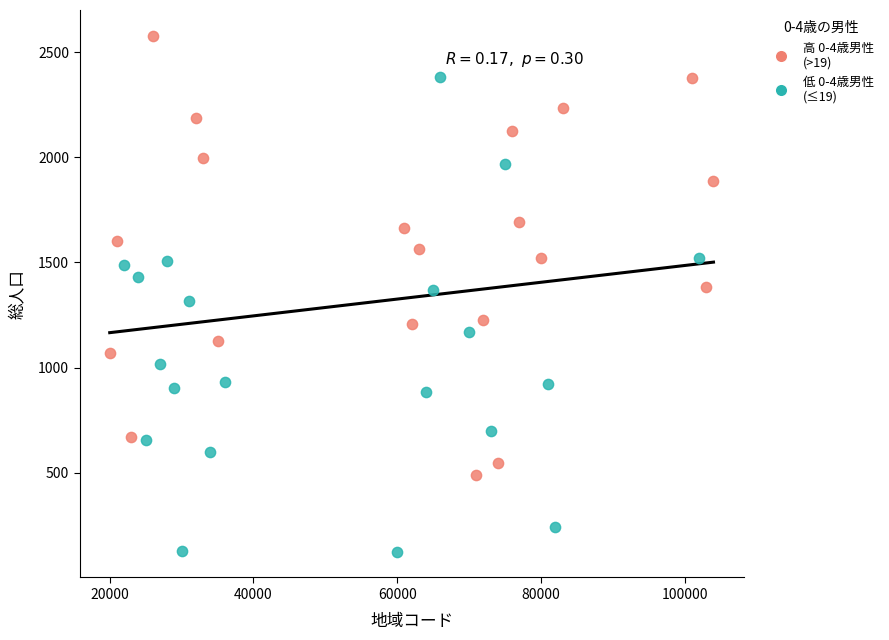

Which series reaches the maximum Y coordinate?

高 0-4歳男性 (>19)